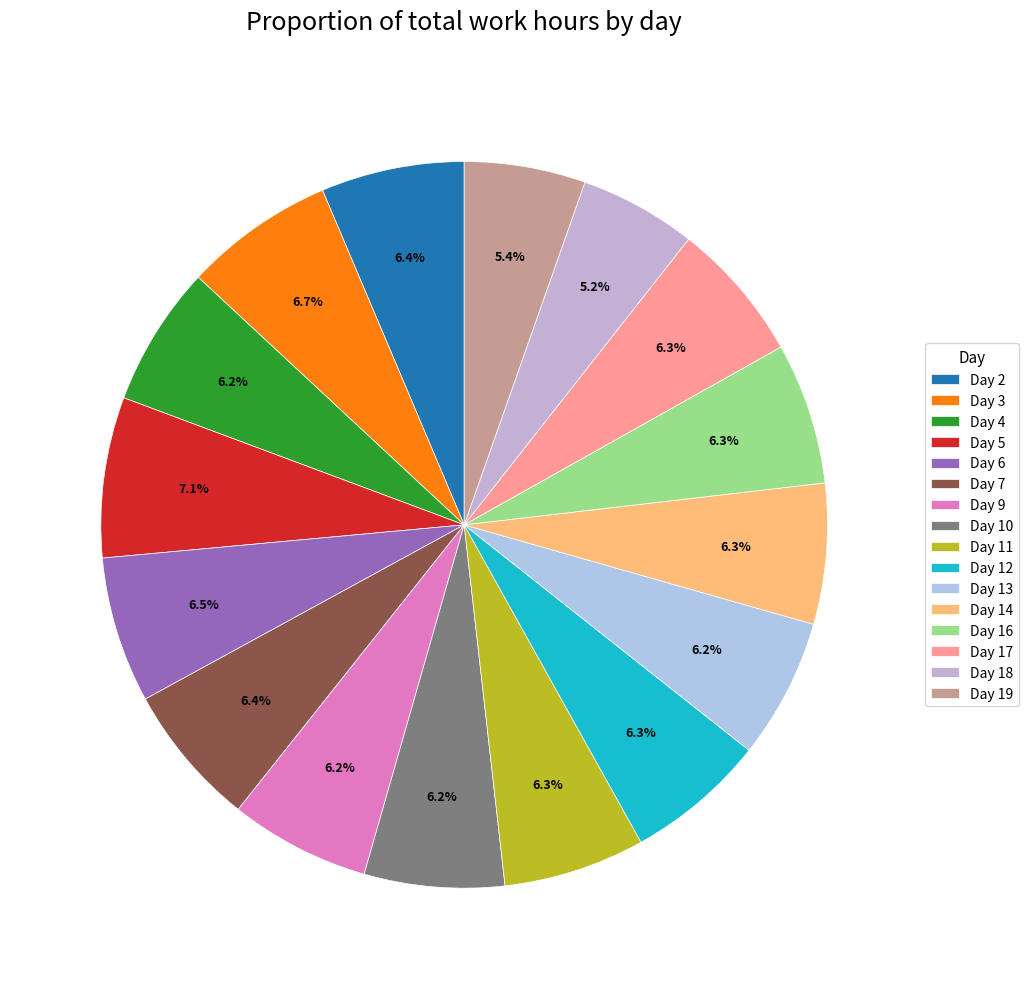

To the nearest percent, what is the difference between the largest and smallest slice percentages?

2%